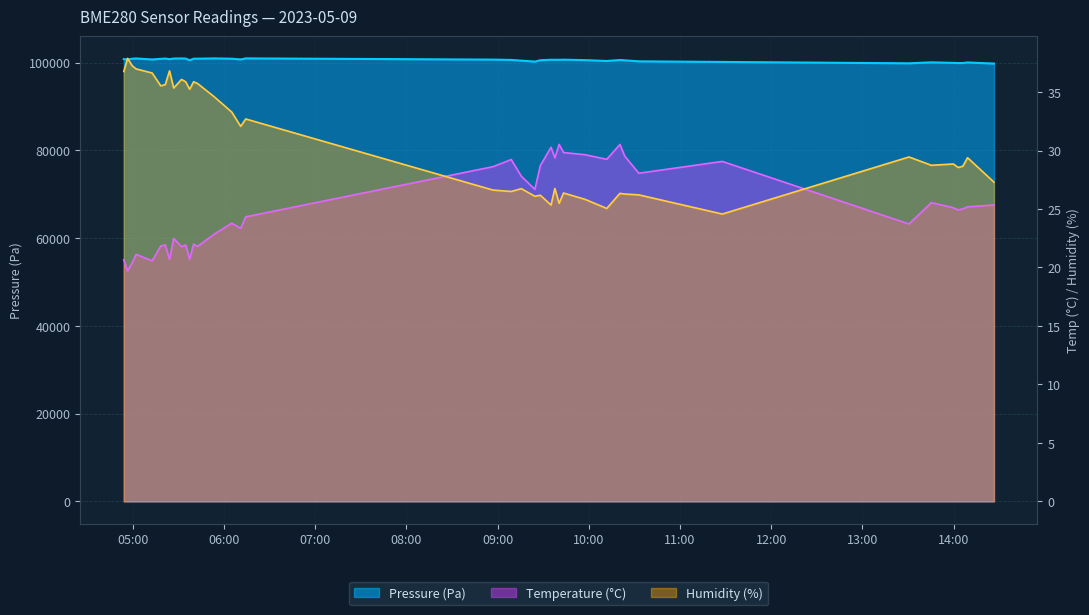

What position from the right is 2023-05-09T10:11:51?

12